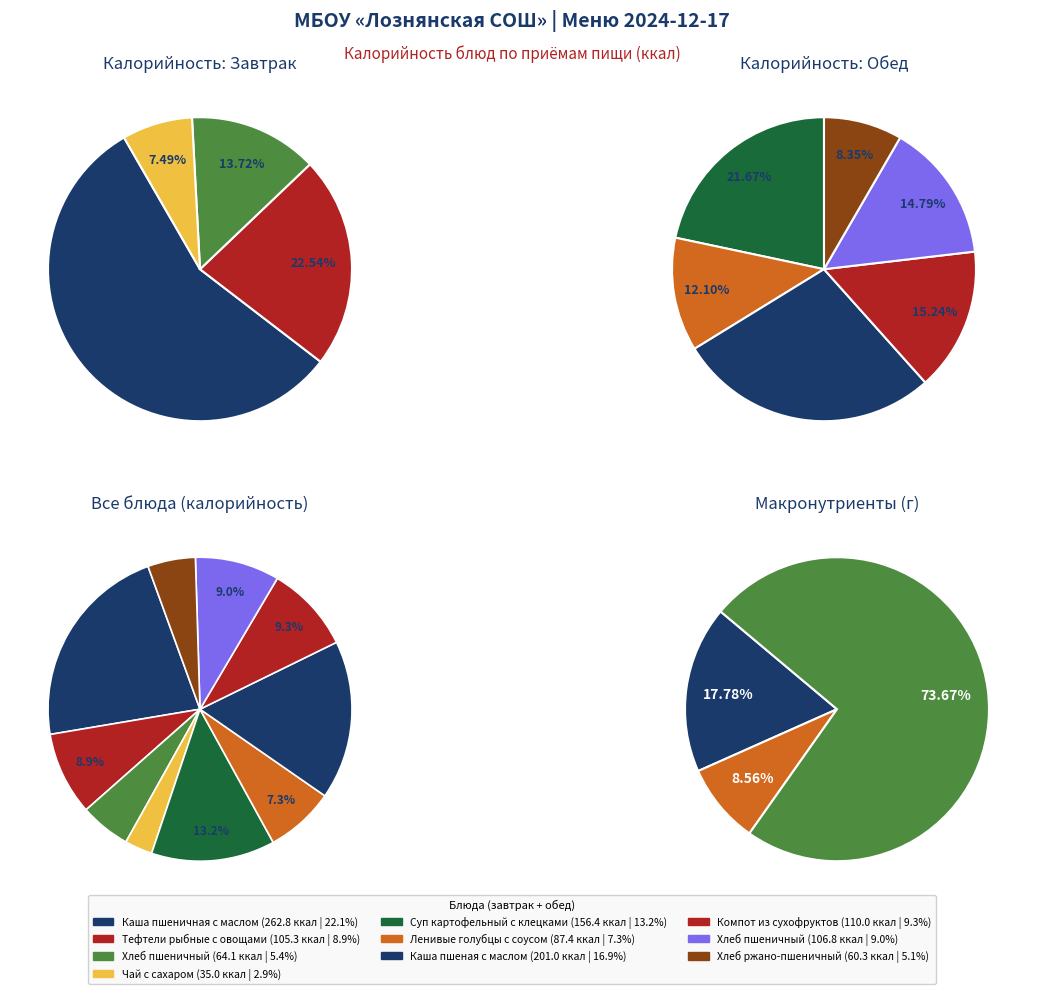

The Чай с сахаром slice represents 3% of the pie. True or false?

True